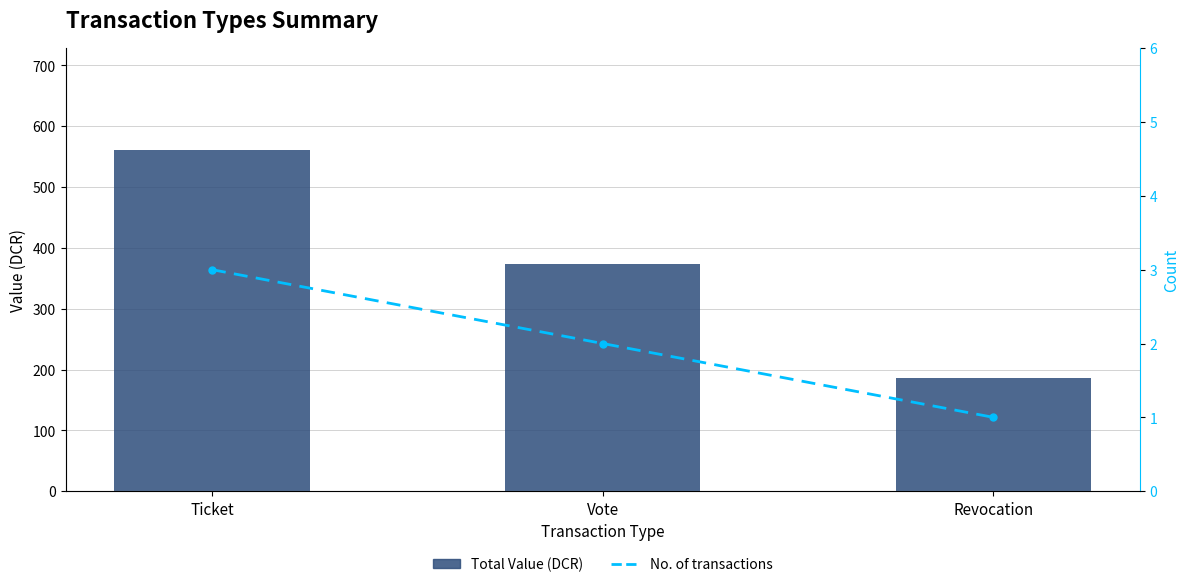

Where does the Total Value (DCR) series first go above 373?

Ticket